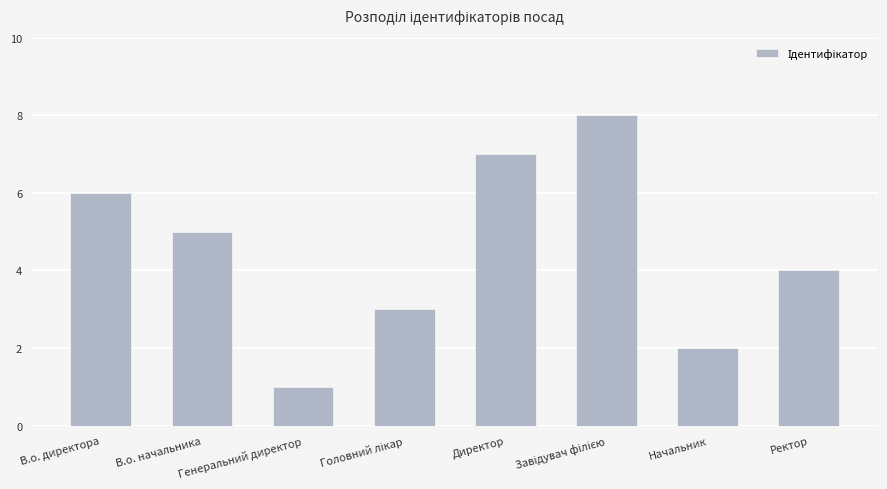

What is the change in value from В.о. начальника to Генеральний директор?

-4